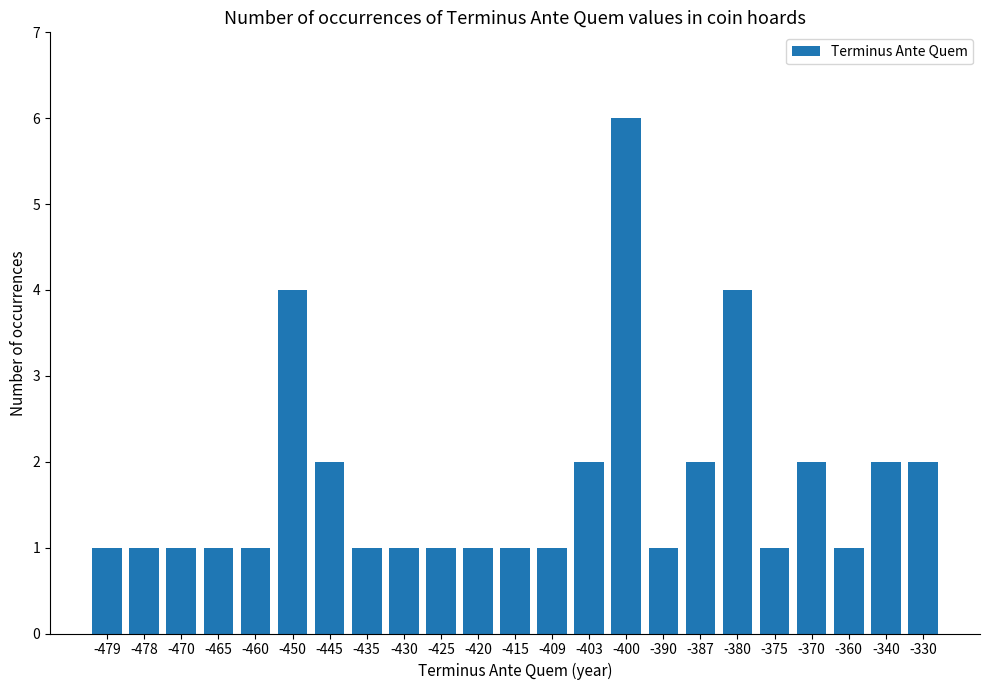

What is the difference between the maximum and second lowest values?

5